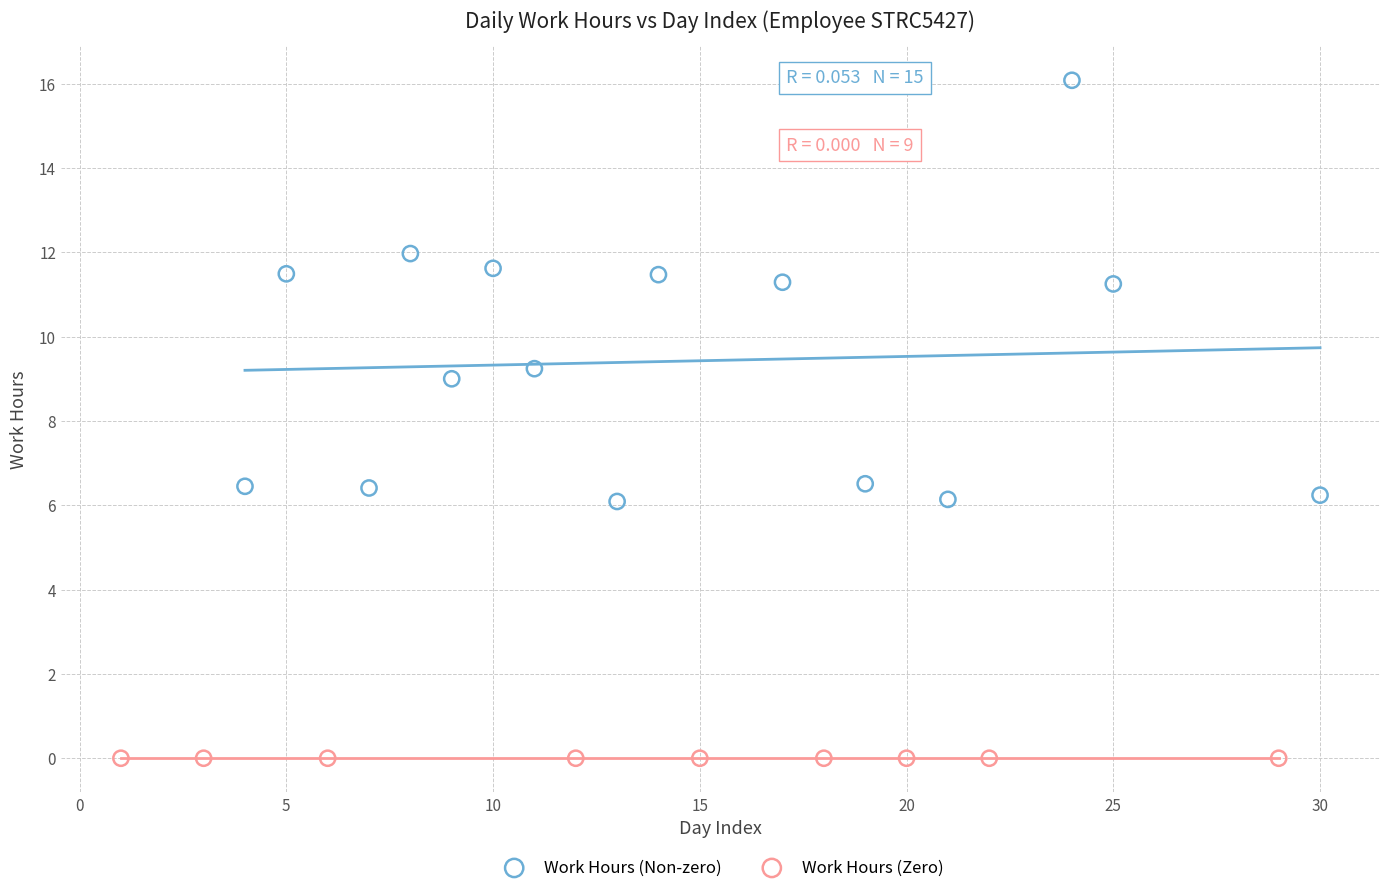

Which series contains the highest Y value?

Work Hours (Non-zero)